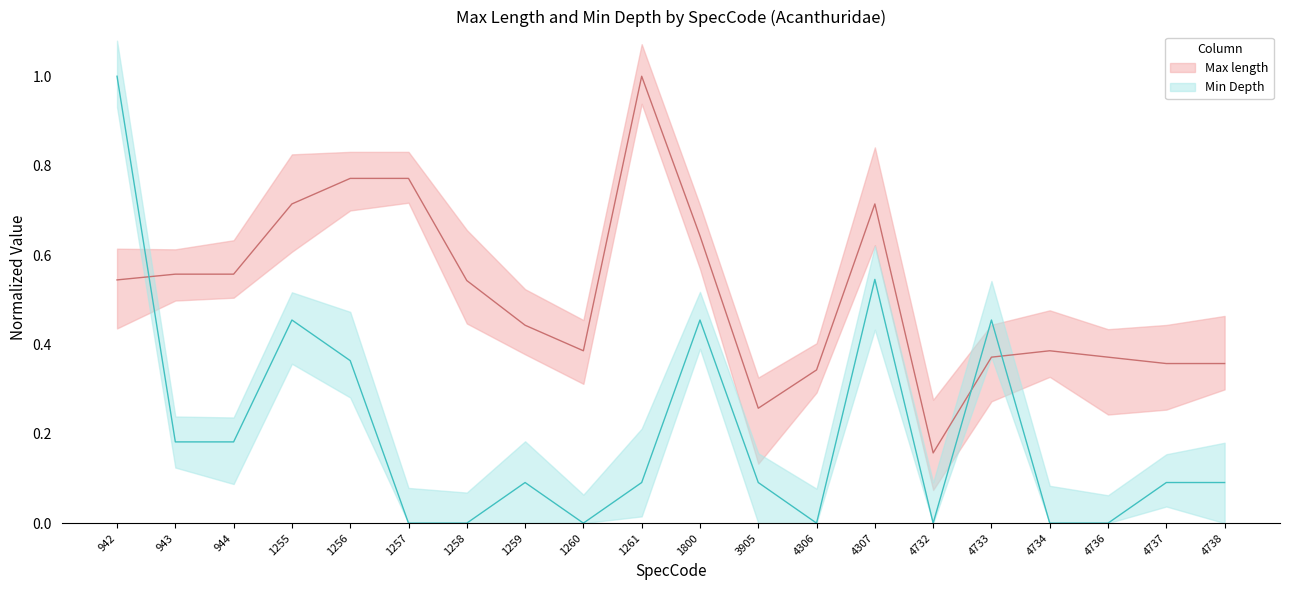

What is the total value across all series at 944?

0.7